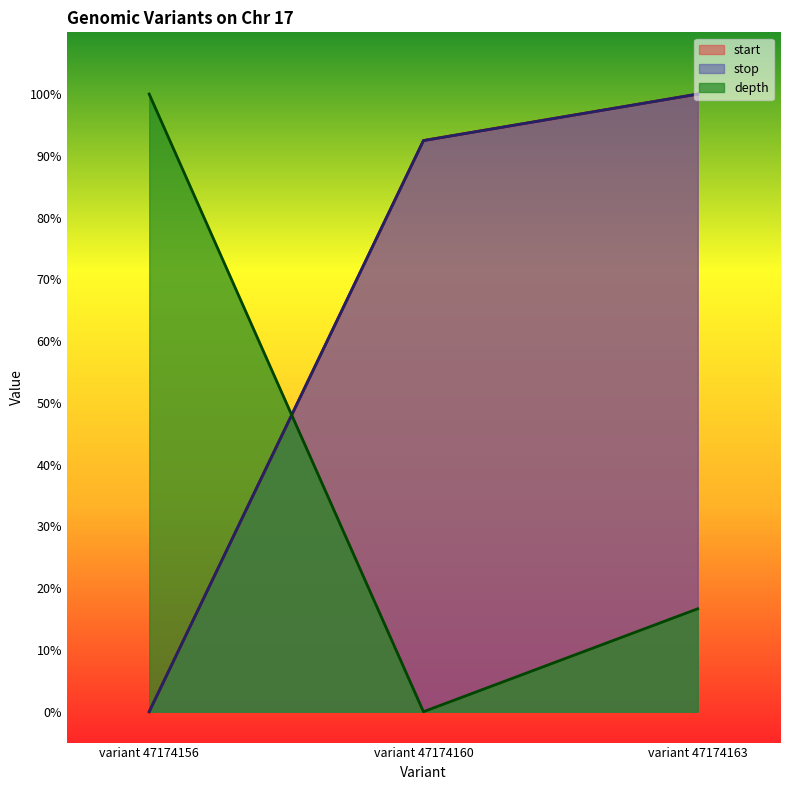

Which series has the widest spread of values?

start